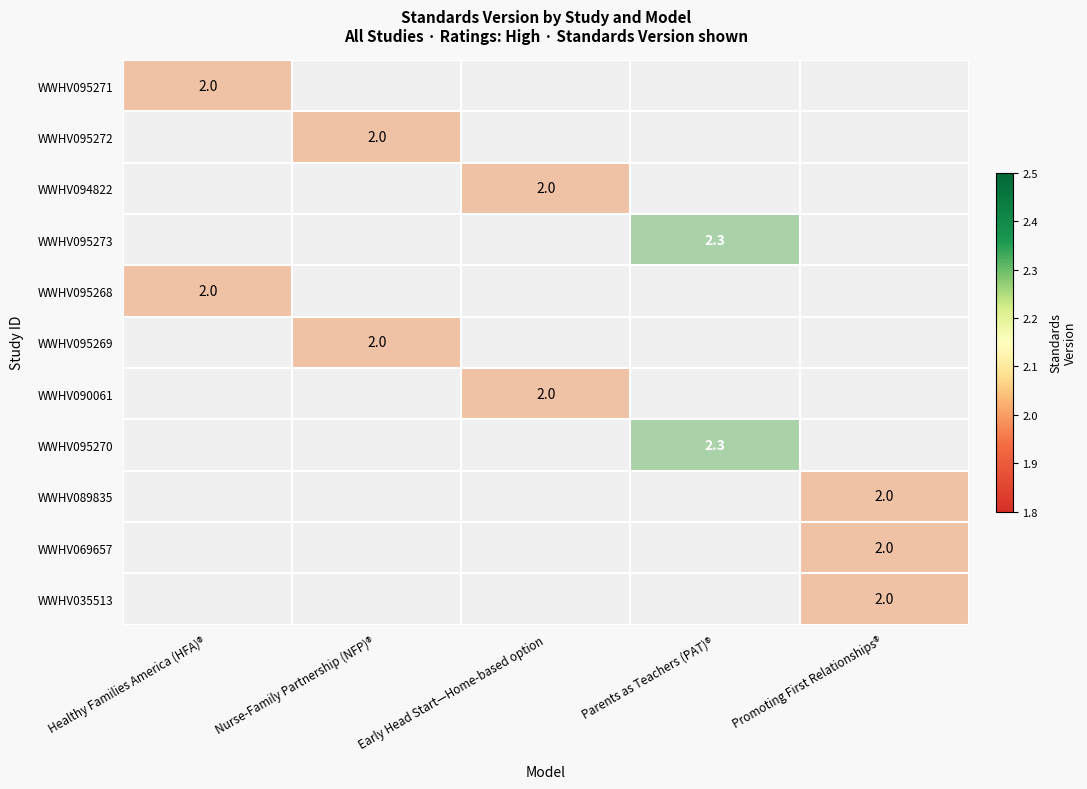

The WWHV094822 series shows 1 at Healthy Families America (HFA)®. True or false?

False